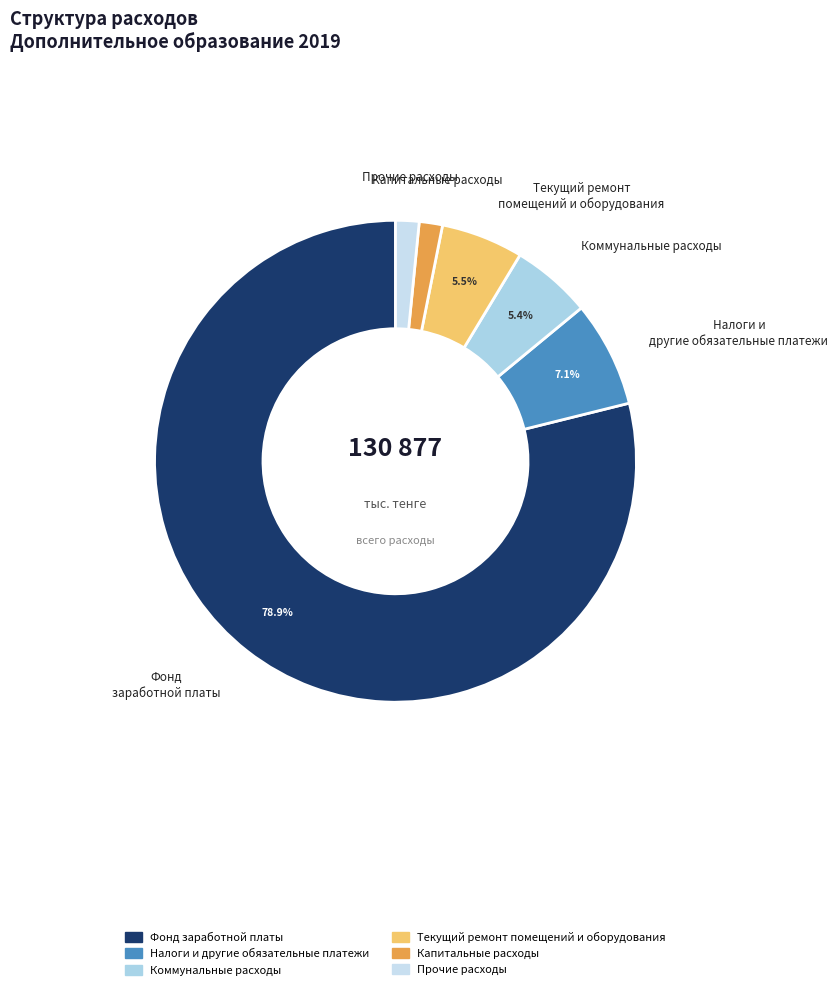

Is the sum of Коммунальные расходы and Налоги и другие обязательные платежи greater than half?

No